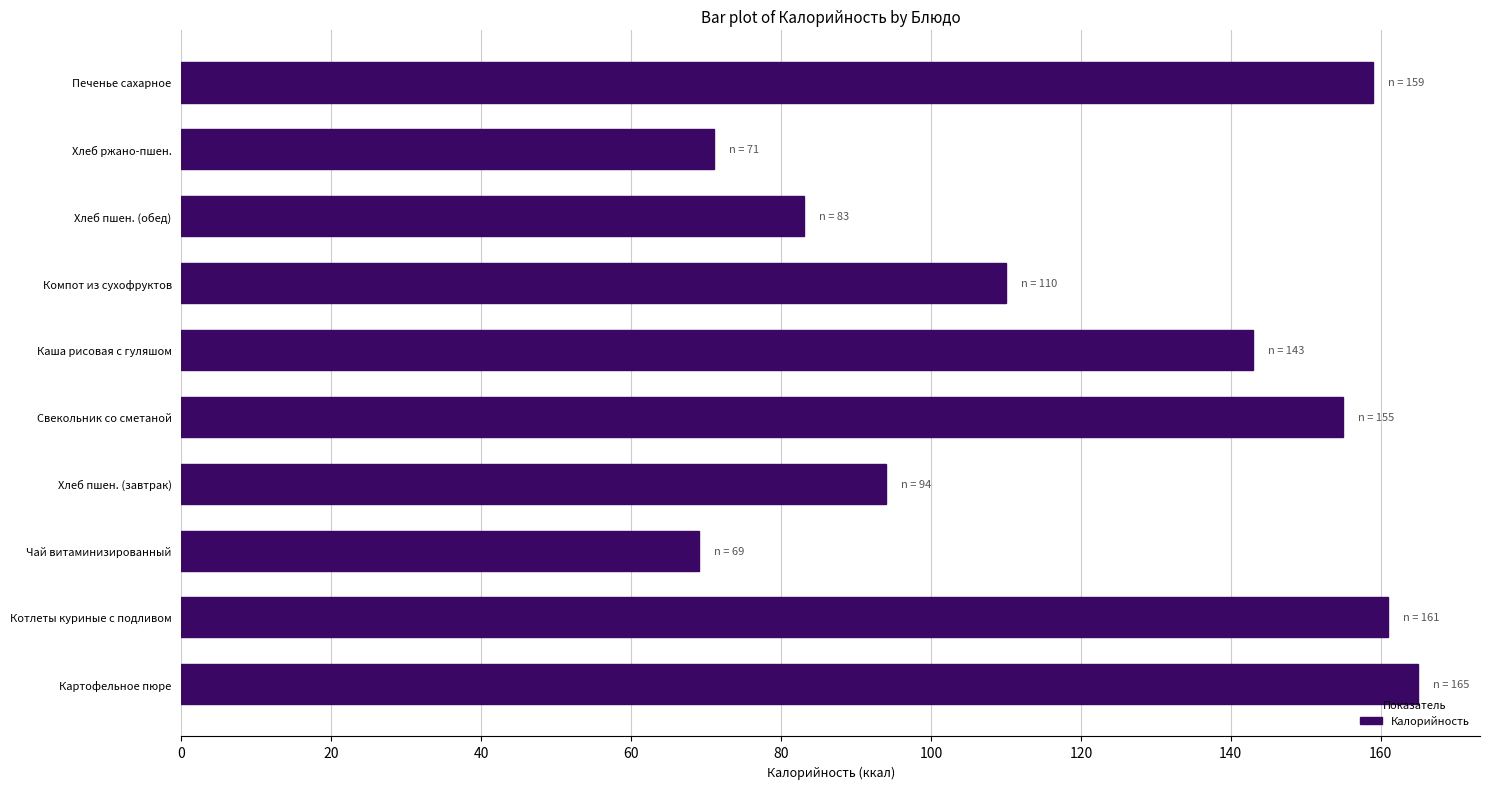

The value at Хлеб пшен. (обед) is 148. True or false?

False